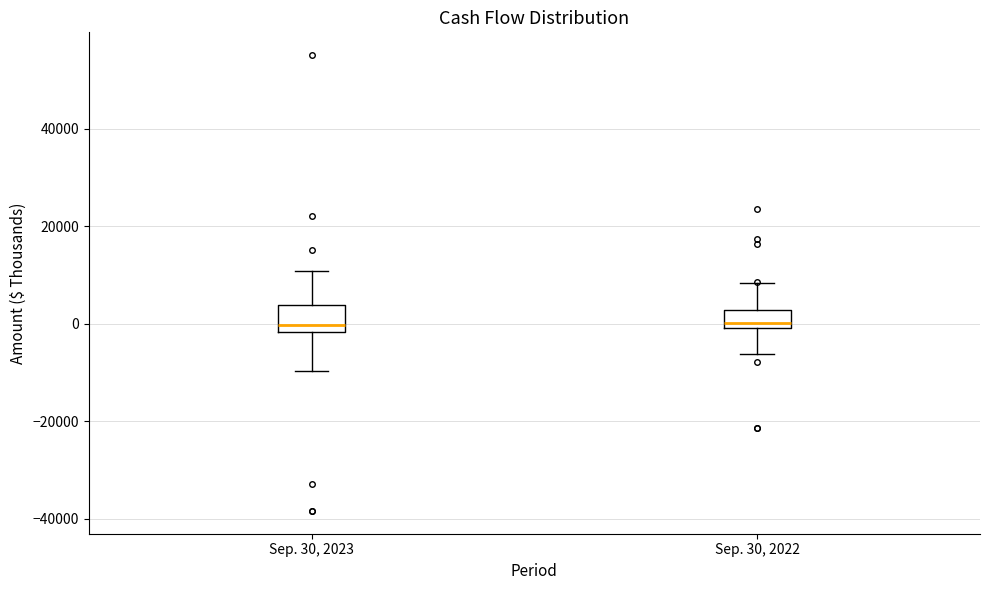

Reading left to right, read every box against the y-axis: the position of its median line, the range the box covers, and the ends of its whiskers. The values are not printed on the chart, so give them approximately, as read against the axis.

Sep. 30, 2023: median 0, box -2000 to 4000, whiskers -10000 to 10000
Sep. 30, 2022: median 0 (just above the box's lower edge), box 0 to 2000, whiskers -6000 to 8000